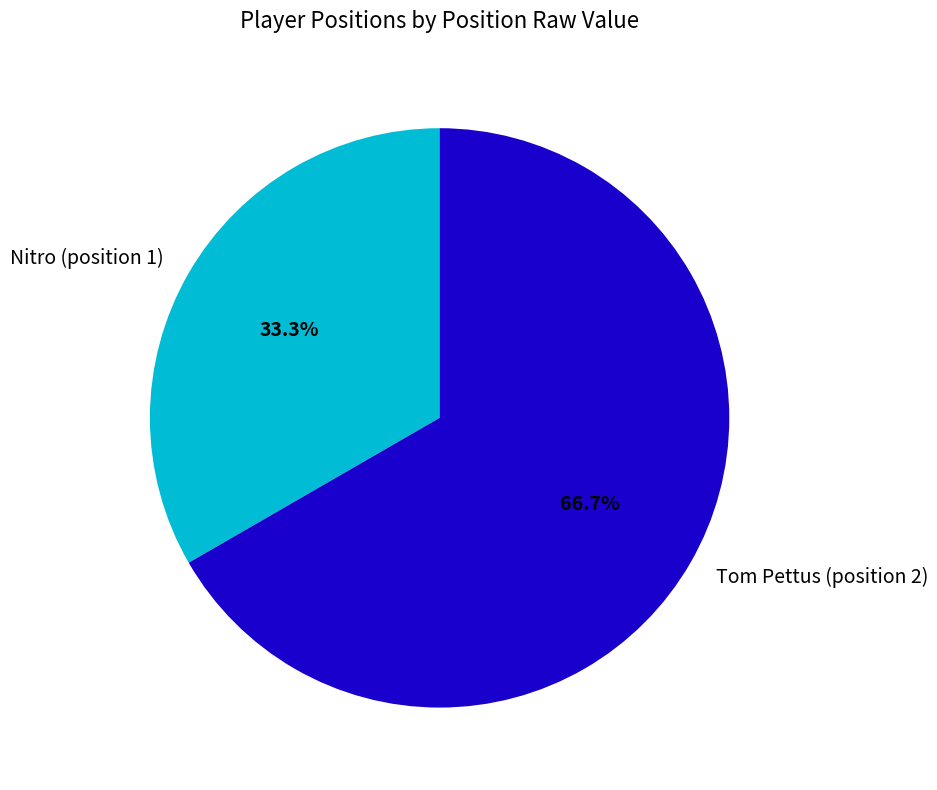

How many slices are in this pie chart?

2